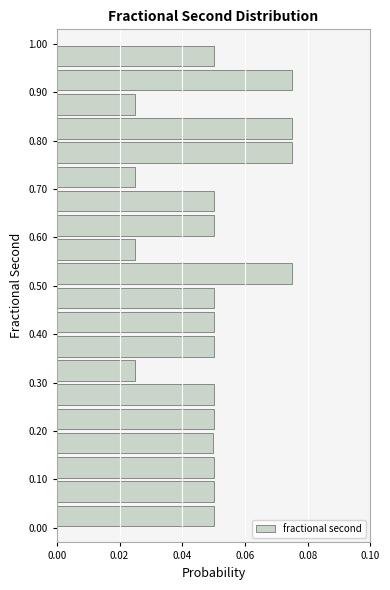

Reading bottom to top, list every bar in this chart as the range it spans on the y-axis followed by its length. The values are not printed on the chart, so give them approximately, as read against the axis.

0.00 to 0.05: 0.050
0.05 to 0.10: 0.050
0.10 to 0.15: 0.050
0.15 to 0.20: 0.050
0.20 to 0.25: 0.050
0.25 to 0.30: 0.050
0.30 to 0.35: 0.024
0.35 to 0.40: 0.050
0.40 to 0.45: 0.050
0.45 to 0.50: 0.050
0.50 to 0.55: 0.074
0.55 to 0.60: 0.026
0.60 to 0.65: 0.050
0.65 to 0.70: 0.050
0.70 to 0.75: 0.026
0.75 to 0.80: 0.076
0.80 to 0.85: 0.076
0.85 to 0.90: 0.026
0.90 to 0.95: 0.074
0.95 to 1.00: 0.050